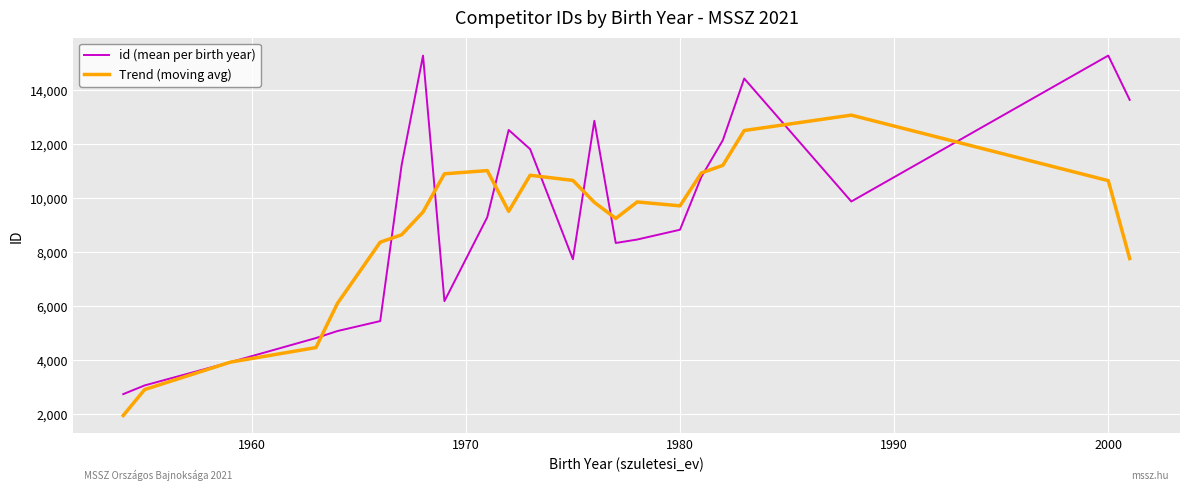

What is the maximum value shown in the chart?

15270.0